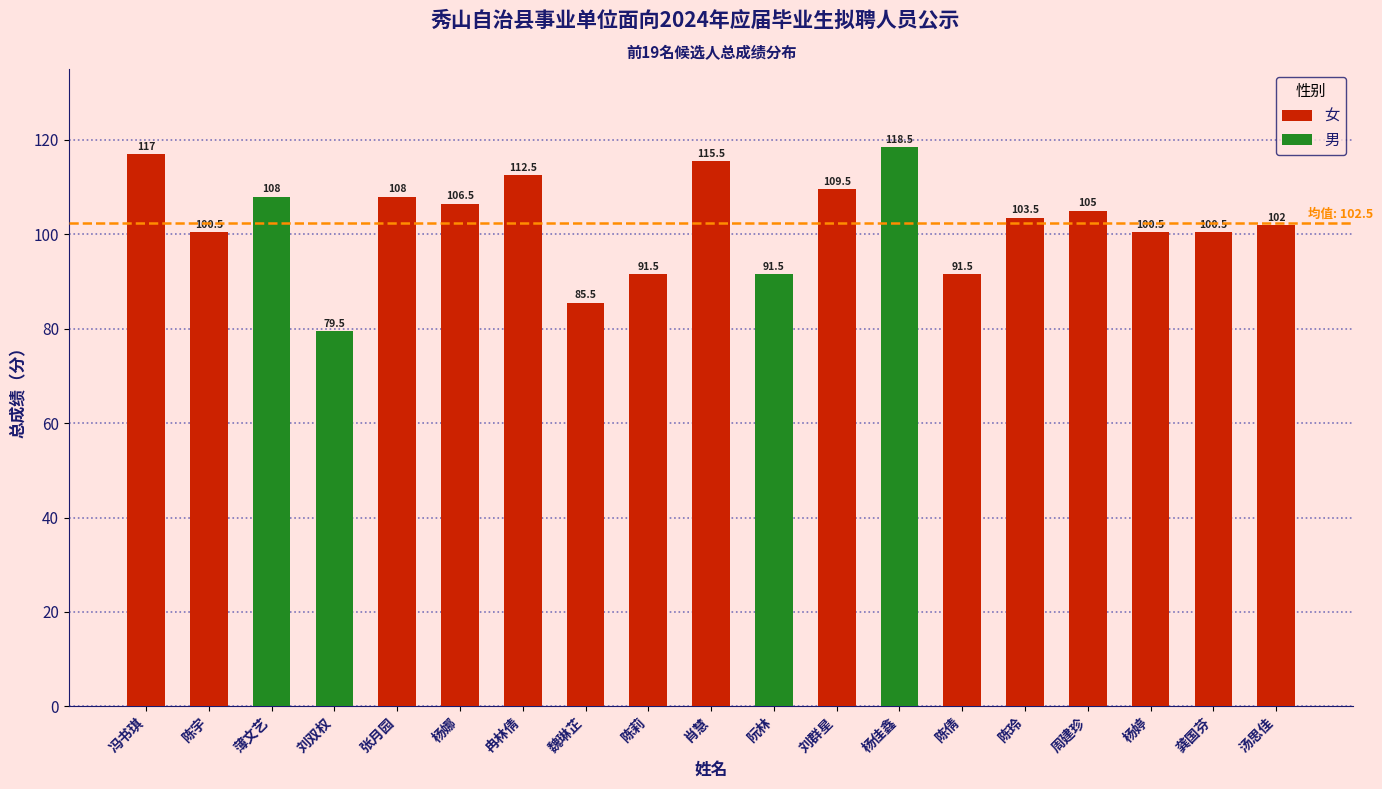

What is the maximum value for 女?

117.0